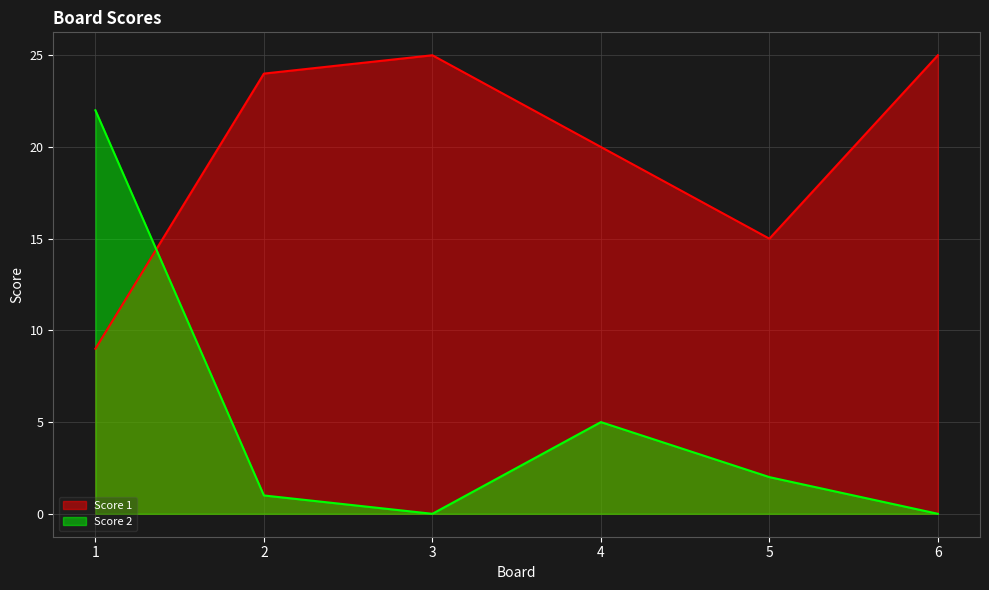

True or false: Score 1 has a value of 15 at 5.

True